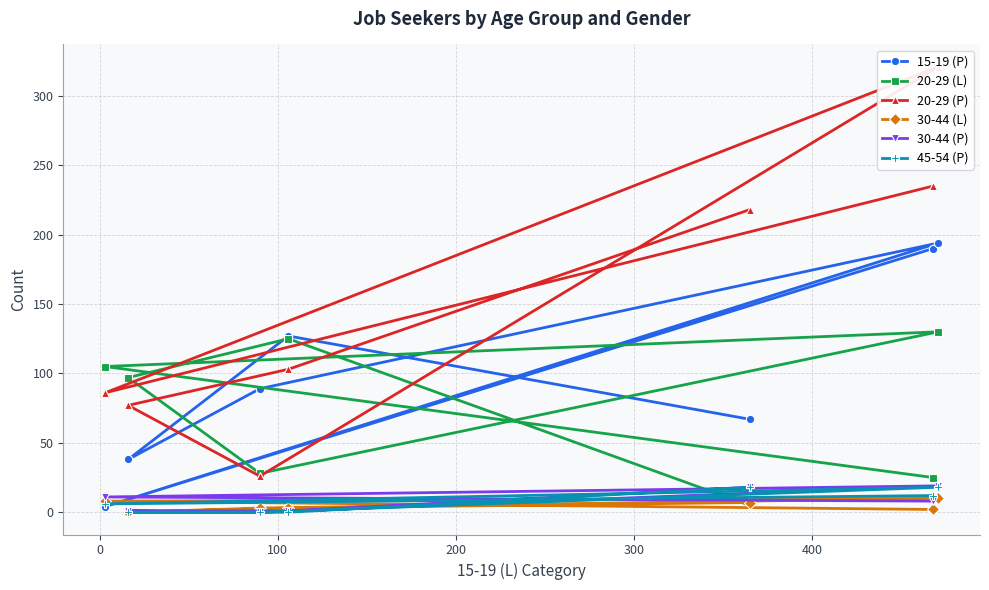

How many values in the 20-29 (P) series are below 103?

3